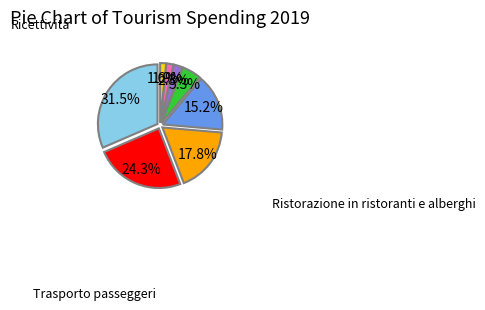

To the nearest percent, what percentage of the pie is Prodotti affini al turismo?

18%